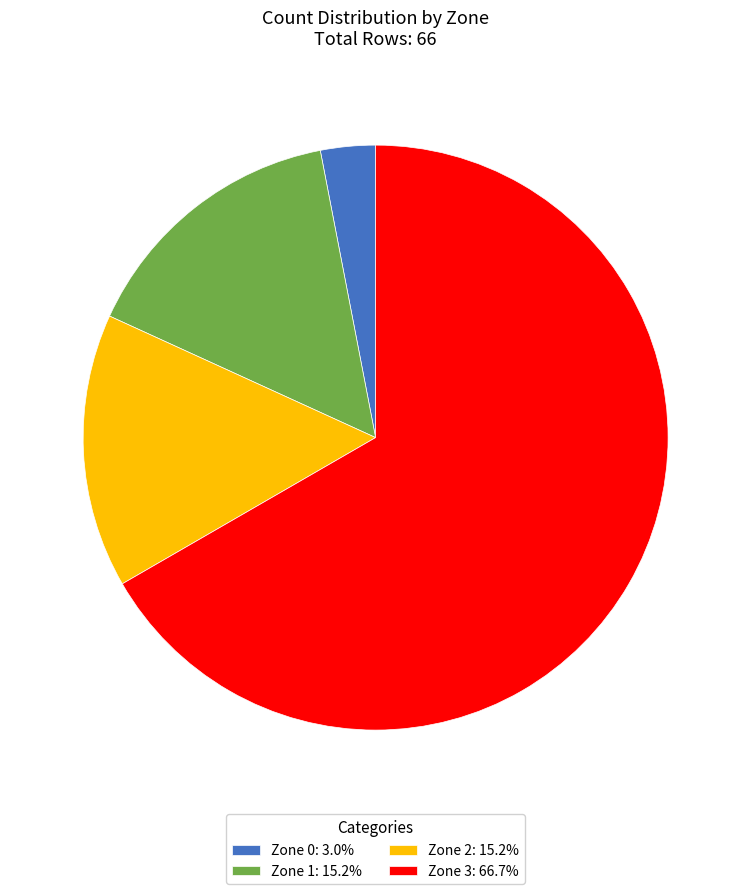

Is there a majority slice in this chart?

Yes